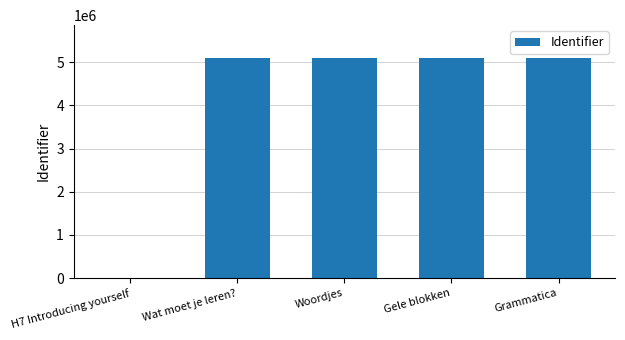

Which has a higher value, H7 Introducing yourself or Grammatica?

Grammatica